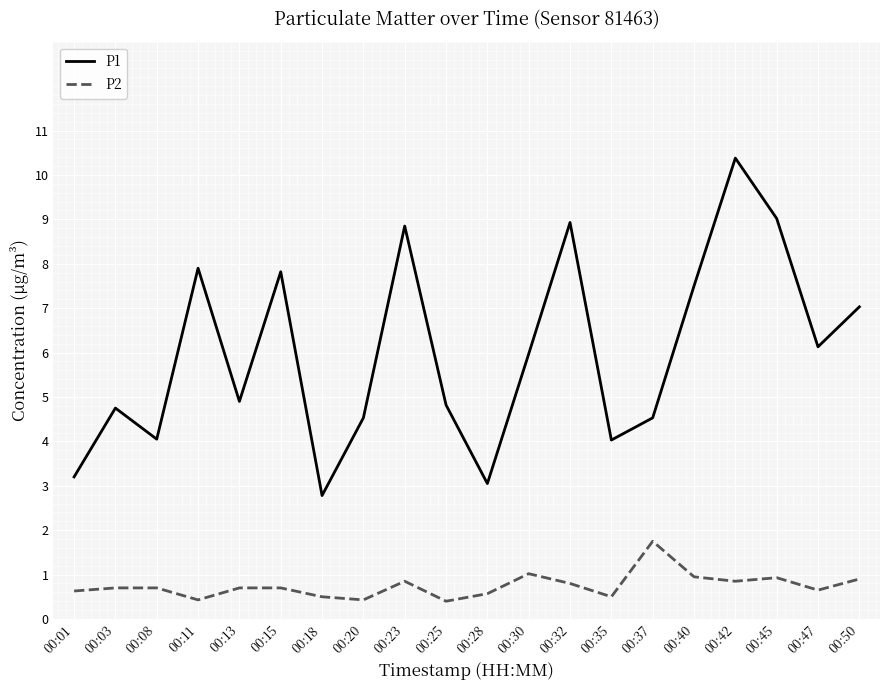

The P1 series shows 2.1 at 00:35. True or false?

False